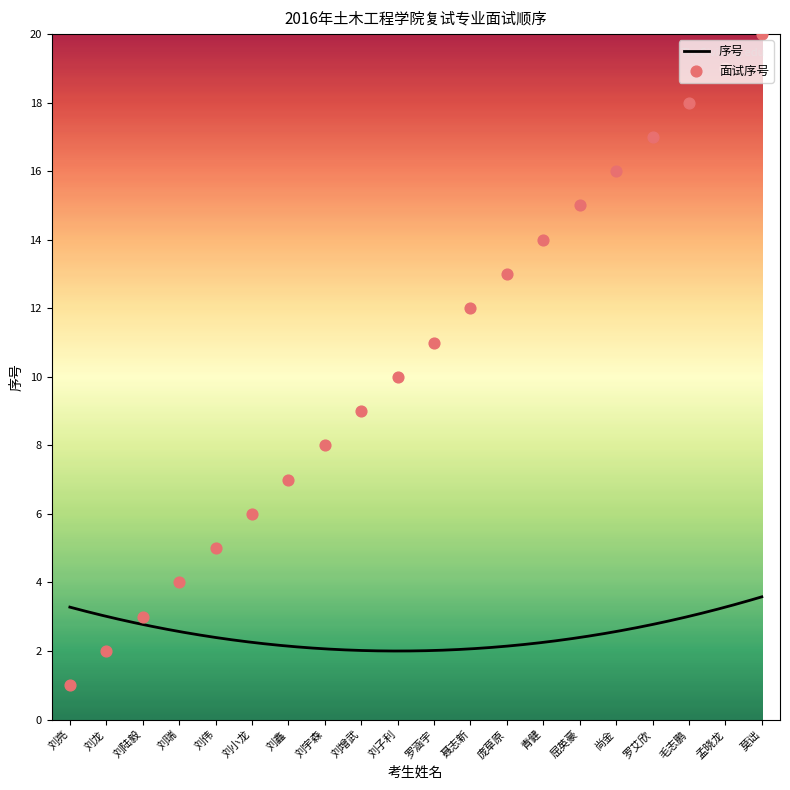

What is the change in value from 刘龙 to 庞草原?

+11